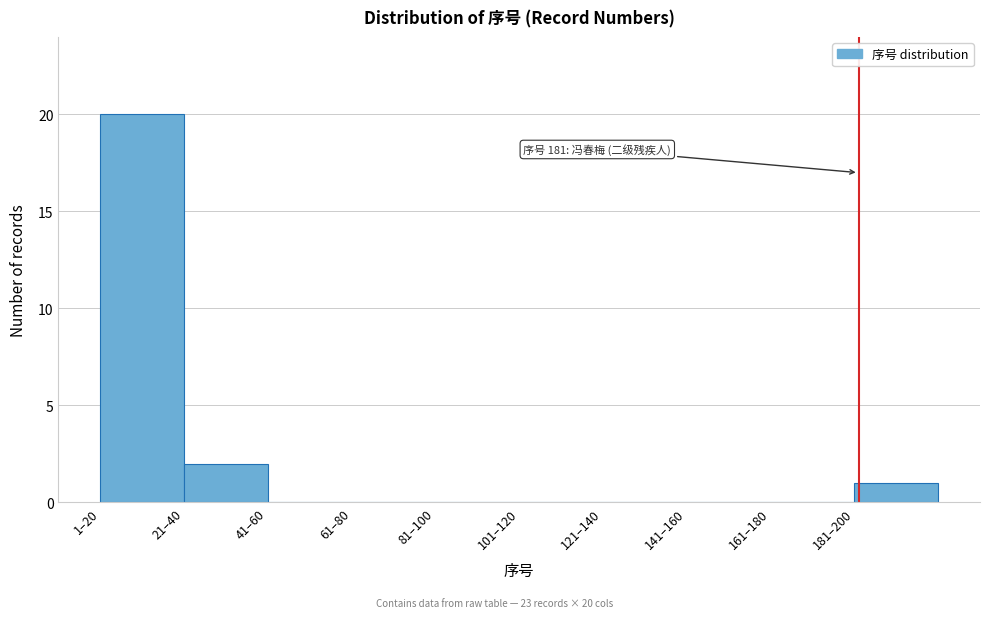

Reading left to right, what are all the values shown in this chart?

1–20=20	21–40=2	41–60=0	61–80=0	81–100=0	101–120=0	121–140=0	141–160=0	161–180=0	181–200=1